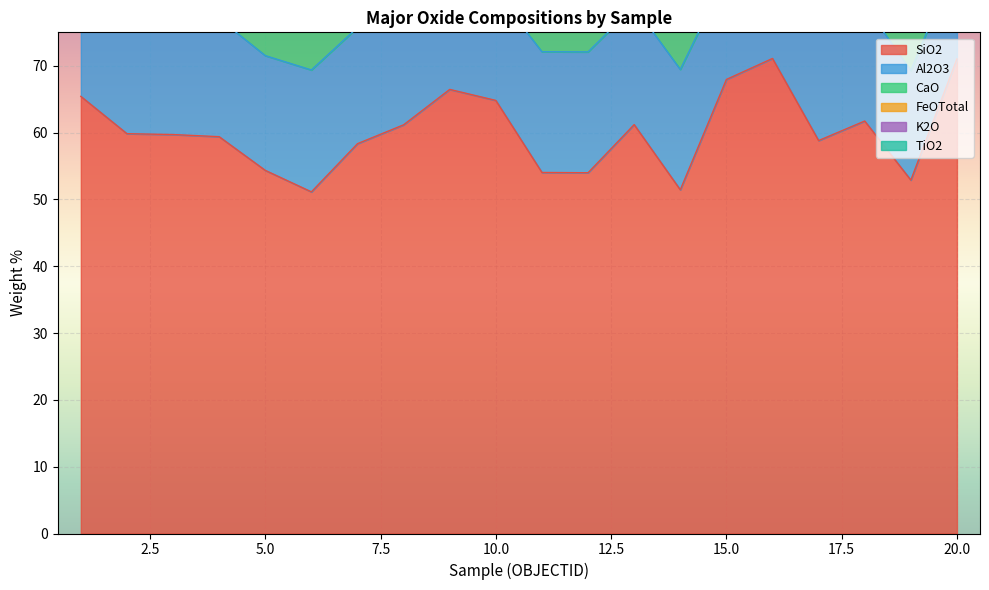

In SiO2, how many points are higher than both neighbors (excluding endpoints)?

4